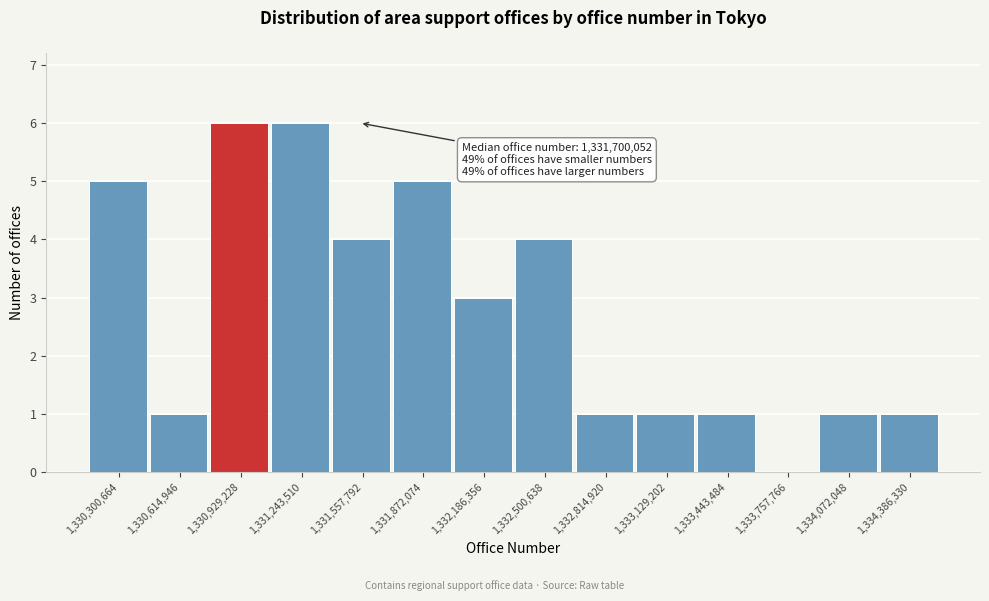

Reading left to right, list all the values displayed in this chart.

1,330,300,664=5	1,330,614,946=1	1,330,929,228=6	1,331,243,510=6	1,331,557,792=4	1,331,872,074=5	1,332,186,356=3	1,332,500,638=4	1,332,814,920=1	1,333,129,202=1	1,333,443,484=1	1,333,757,766=0	1,334,072,048=1	1,334,386,330=1